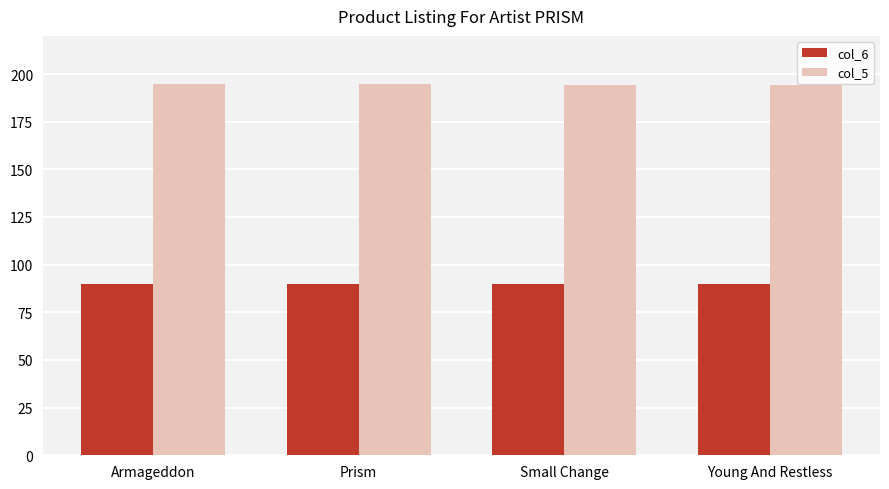

The value of col_6 at Small Change is 90. True or false?

True